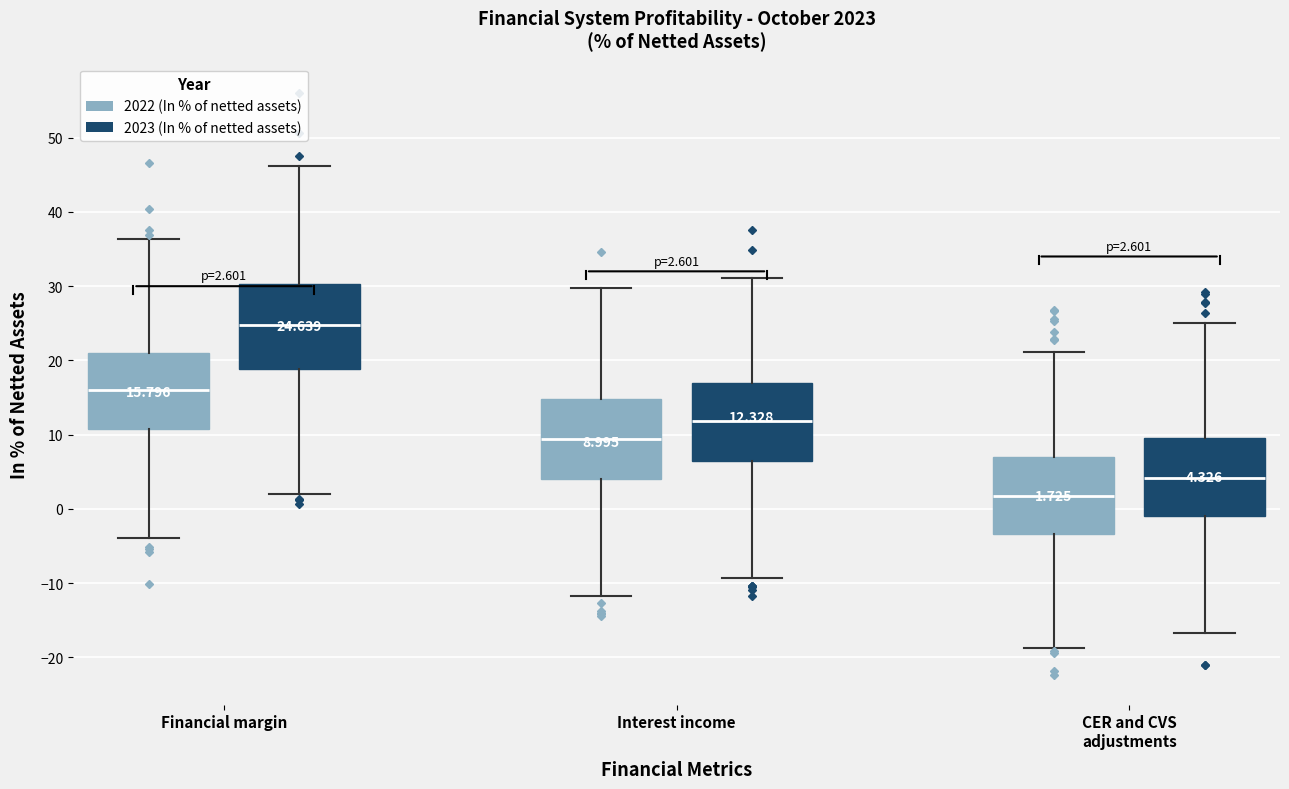

Which box's median line is the highest?

Financial margin (2023 (In % of netted assets))